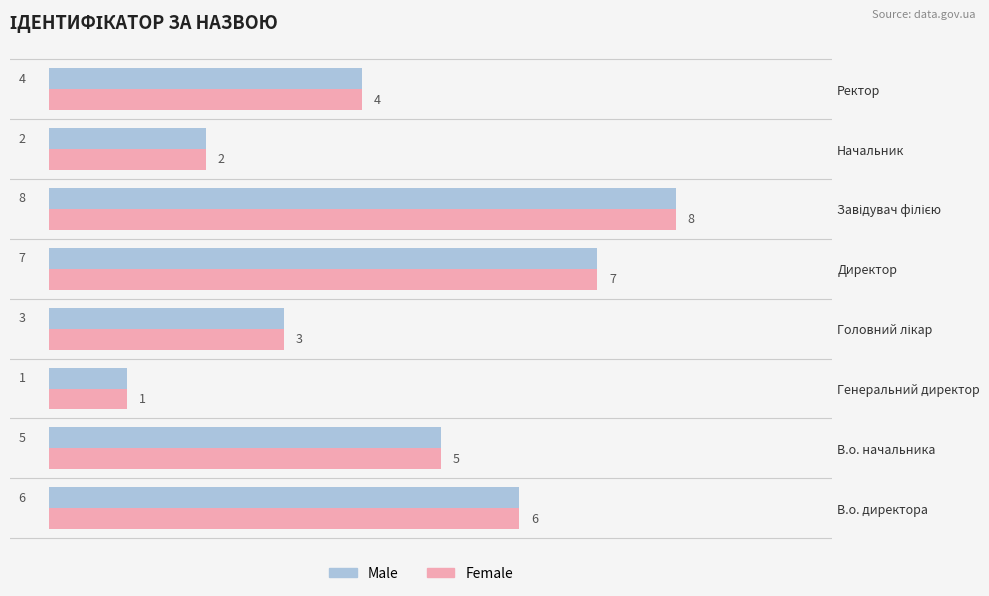

Is the value of Female at В.о. начальника greater than the value of Male at Директор?

No